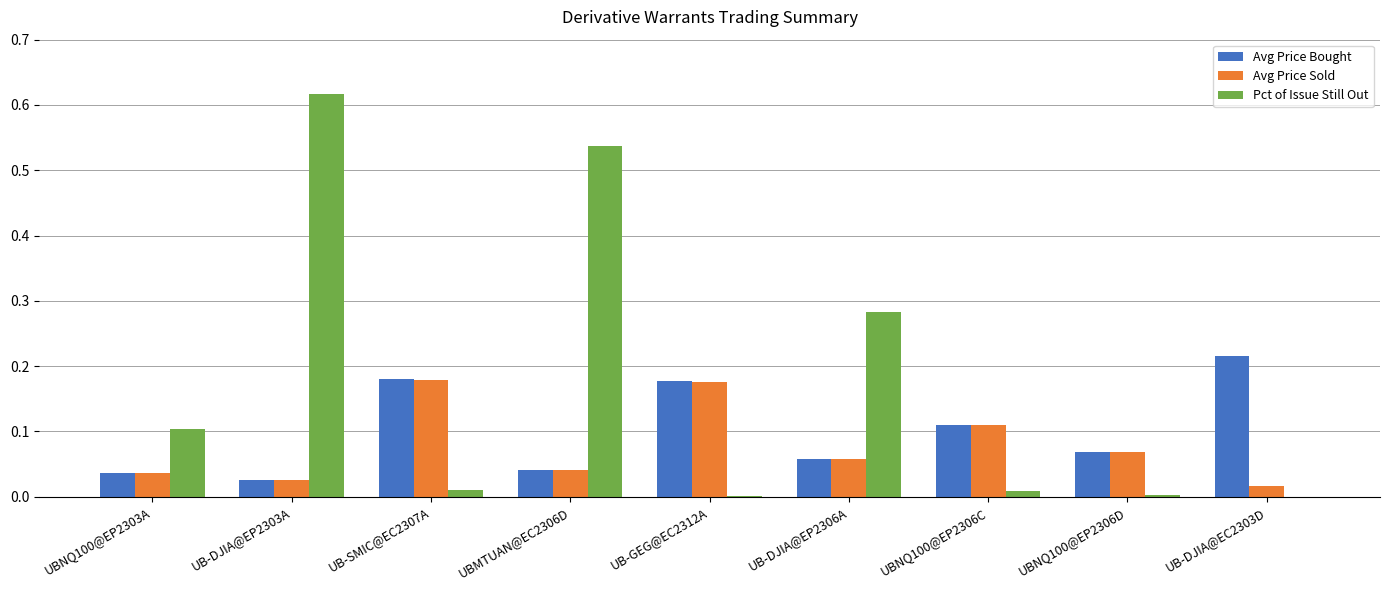

What is the sum of all Pct of Issue Still Out values?

1.6